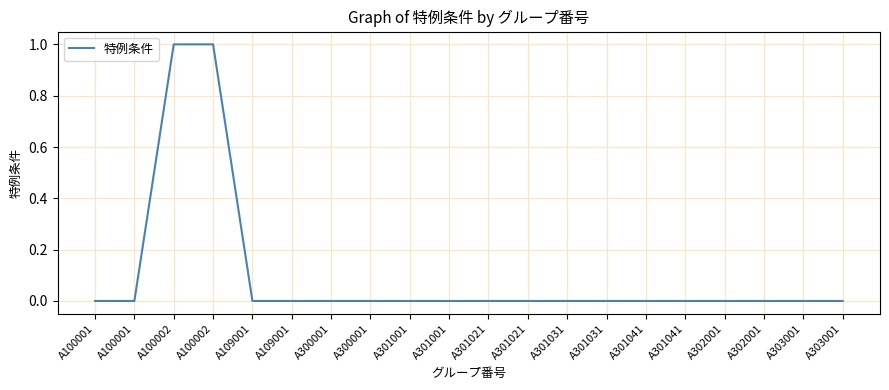

The value at A301001 is 0. True or false?

False